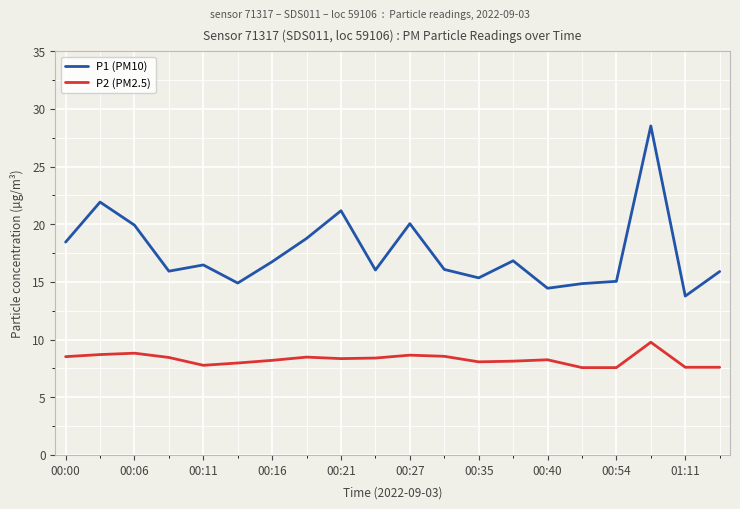

Which series has the largest total across all categories?

P1 (PM10)